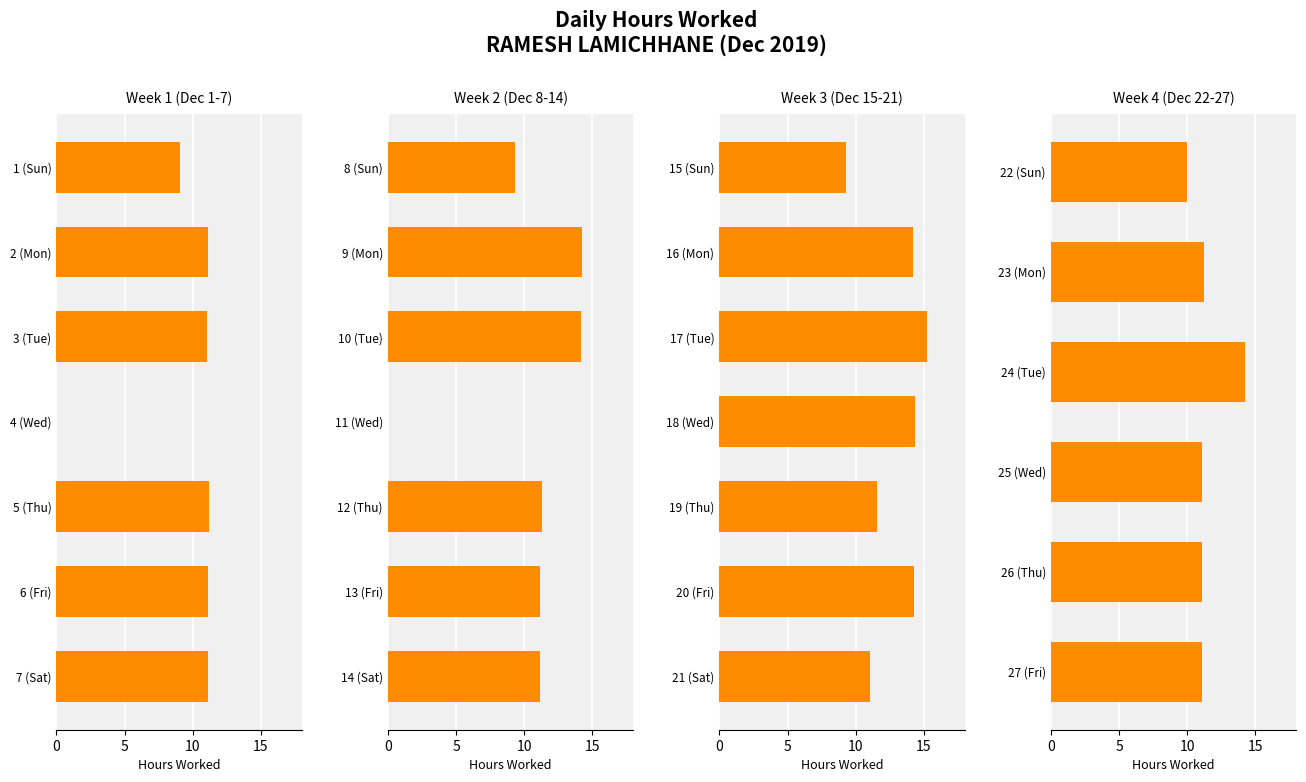

True or false: the data shows 3.3 at 8.

False